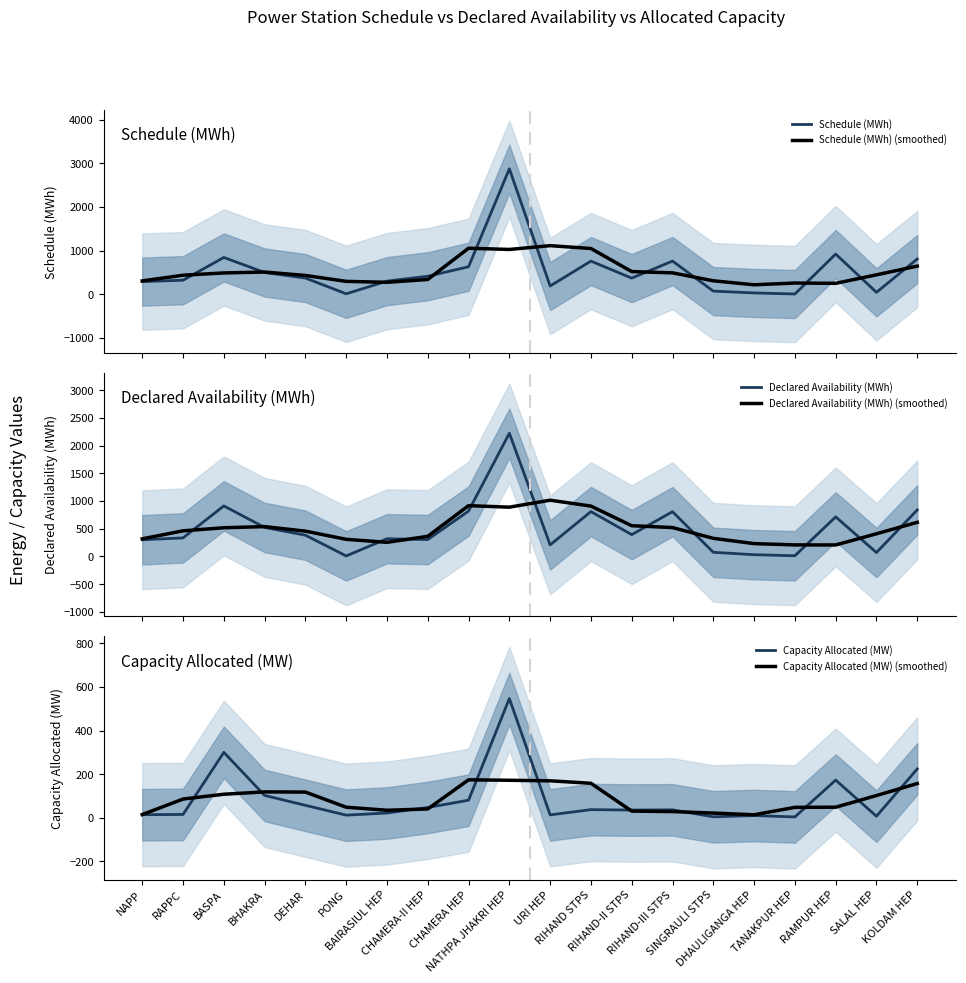

Which series has the widest spread of values?

Schedule (MWh)